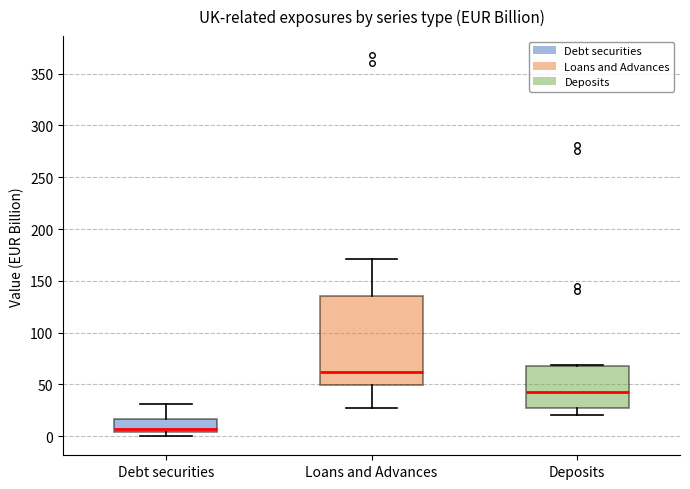

Reading left to right, transcribe this box plot: for each box, give where its median line is, the range the box spans, and where its two whiskers end, as read against the y-axis. The values are not printed on the chart, so give them approximately, as read against the axis.

Debt securities: median 5 (just above the box's lower edge), box 5 to 15, whiskers 0 to 30
Loans and Advances: median 60, box 50 to 135, whiskers 25 to 170
Deposits: median 45, box 25 to 70, whiskers 20 to 70